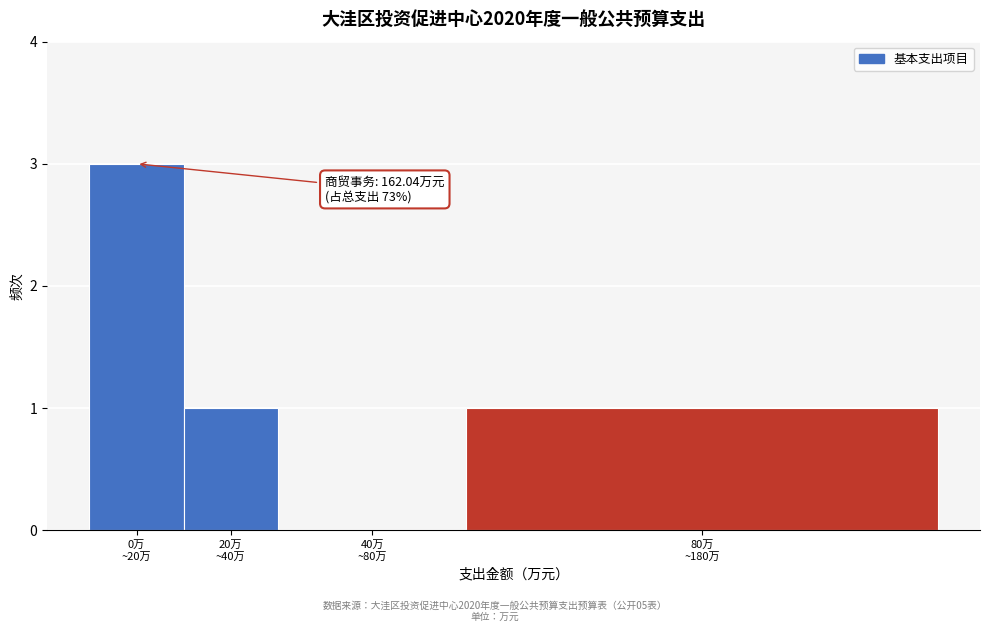

What is the greatest value displayed?

3